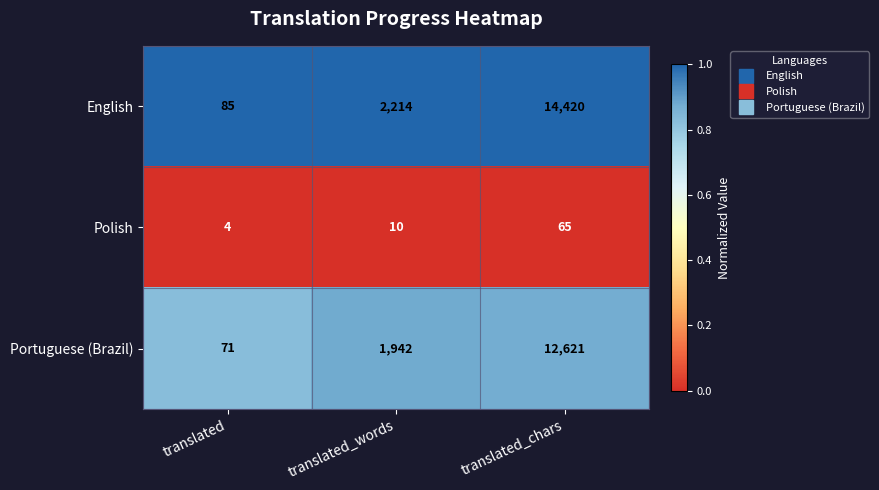

The value of Portuguese (Brazil) at translated_chars is 12621. True or false?

True